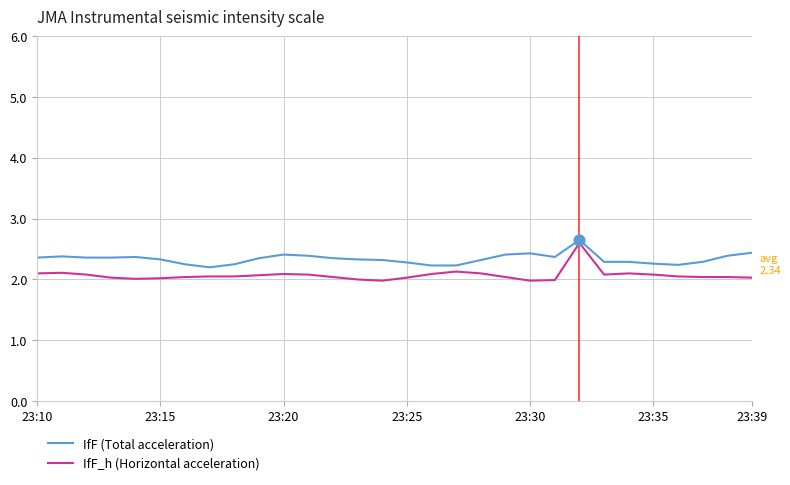

Which series has the largest range (max minus min)?

IfF_h (Horizontal acceleration)